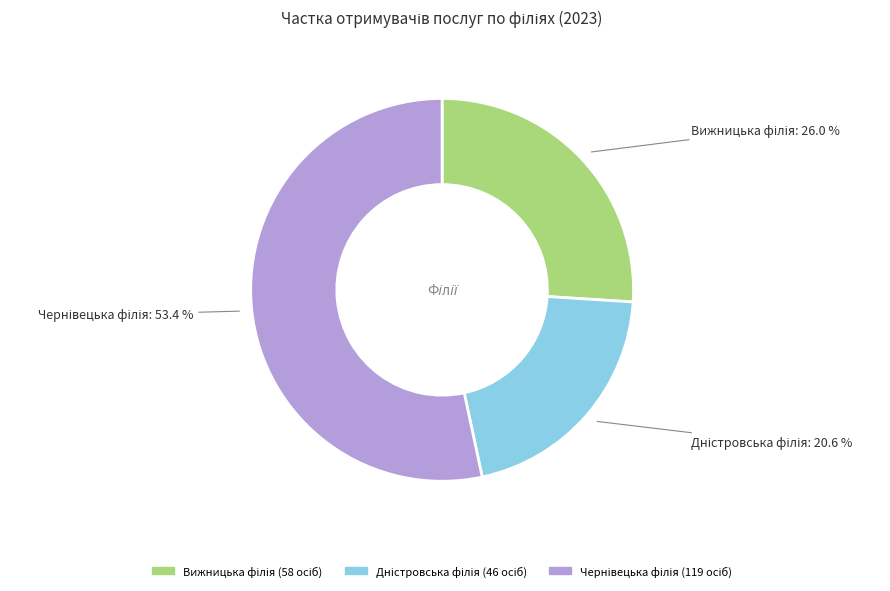

Does any single category account for the majority?

Yes